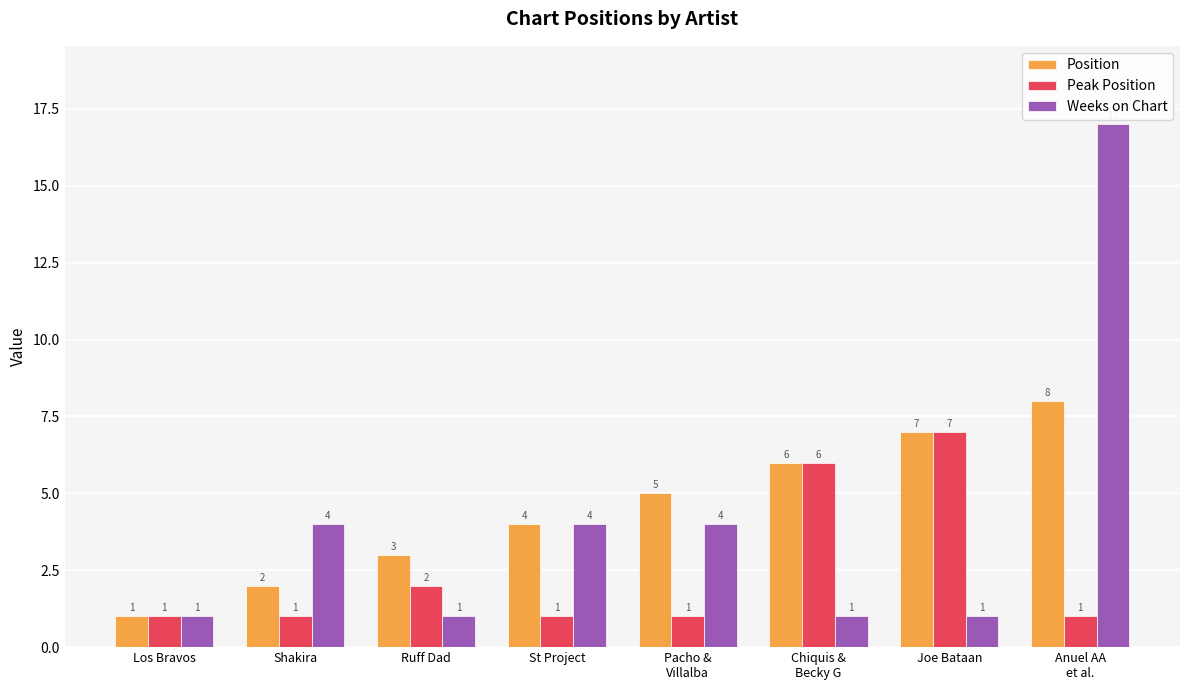

What is the maximum value for Weeks on Chart?

17